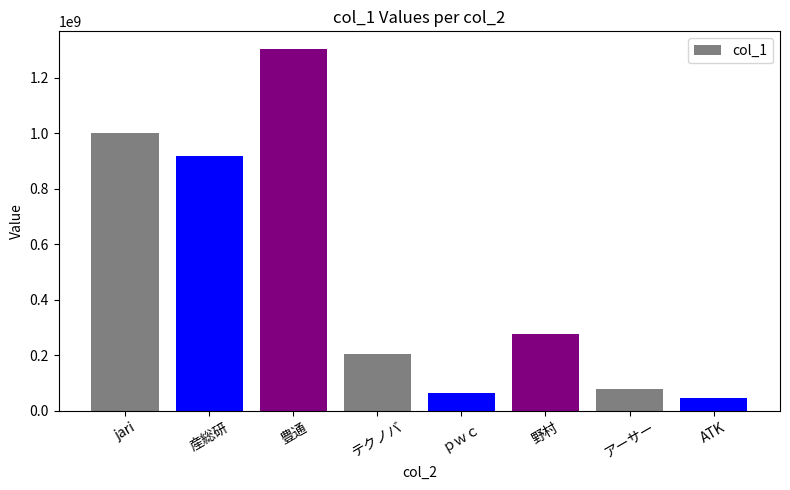

The value at 豊通 is 616703392. True or false?

False